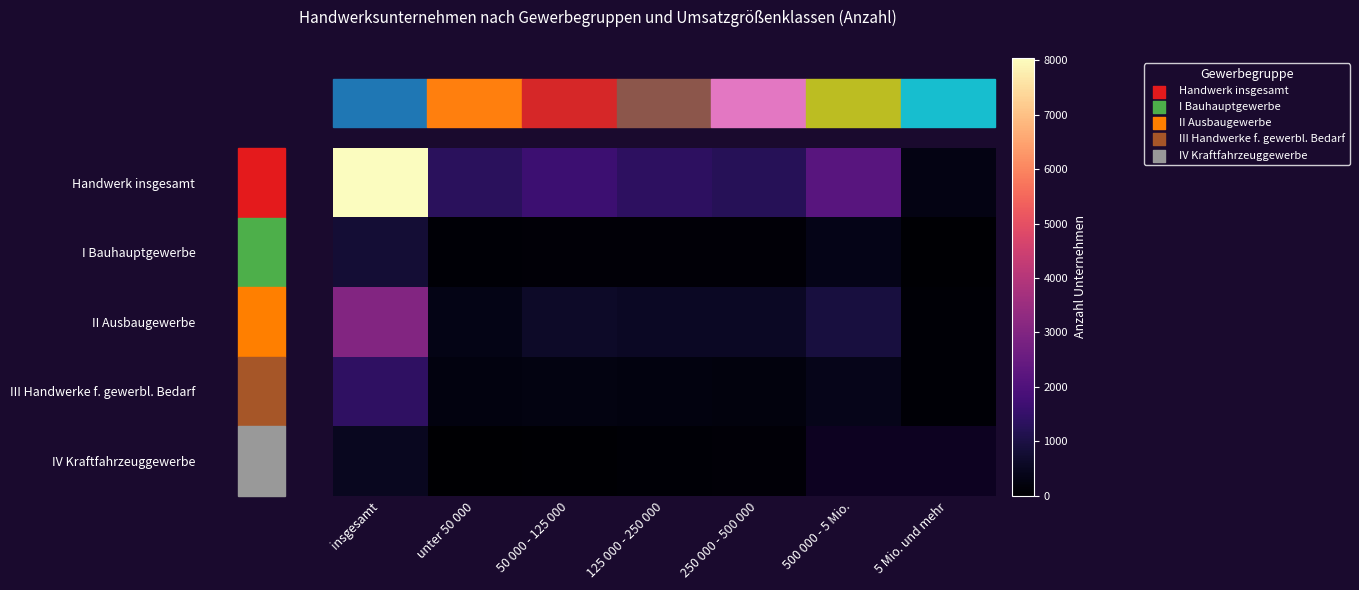

The value of IV Kraftfahrzeuggewerbe at unter 50 000 is 14.5. True or false?

False